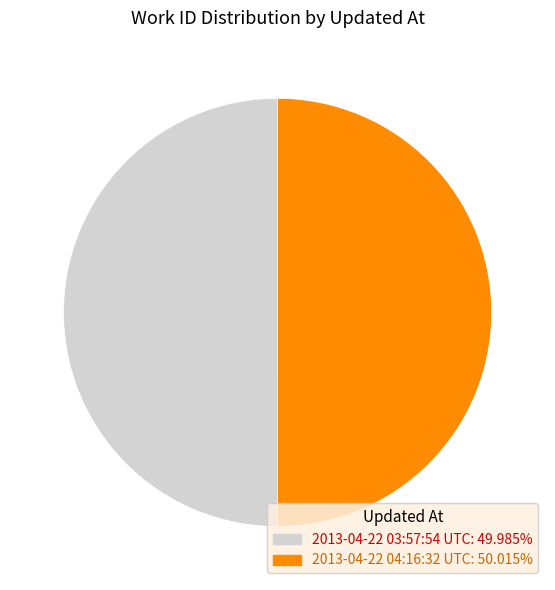

Approximately how many times larger is the value at 2013-04-22 03:57:54 UTC: 49.985% compared to 2013-04-22 04:16:32 UTC: 50.015%?

1.0